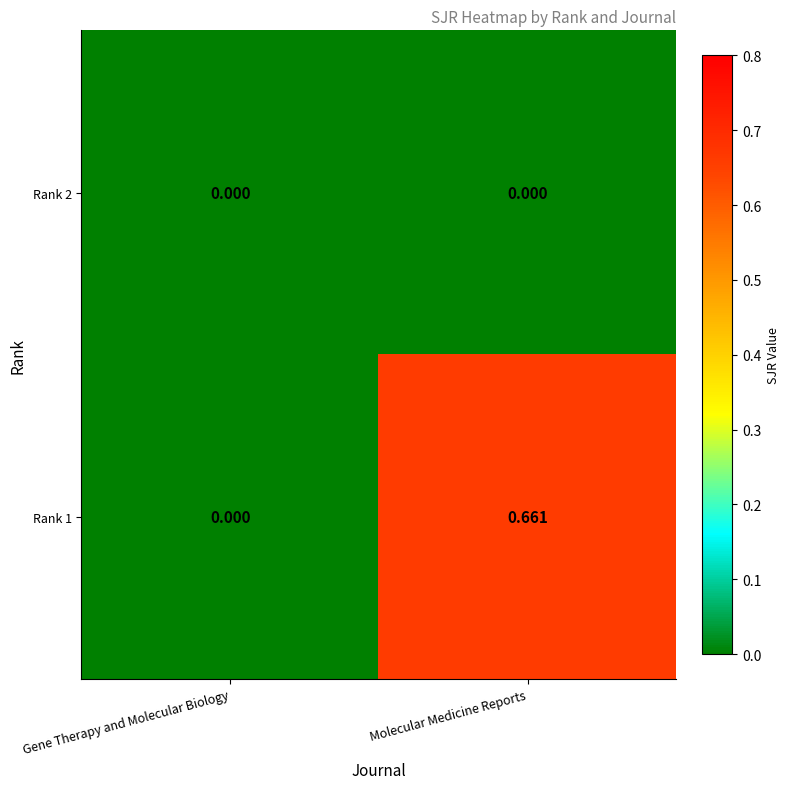

At which label is Rank 1 closest to 0?

Gene Therapy and Molecular Biology